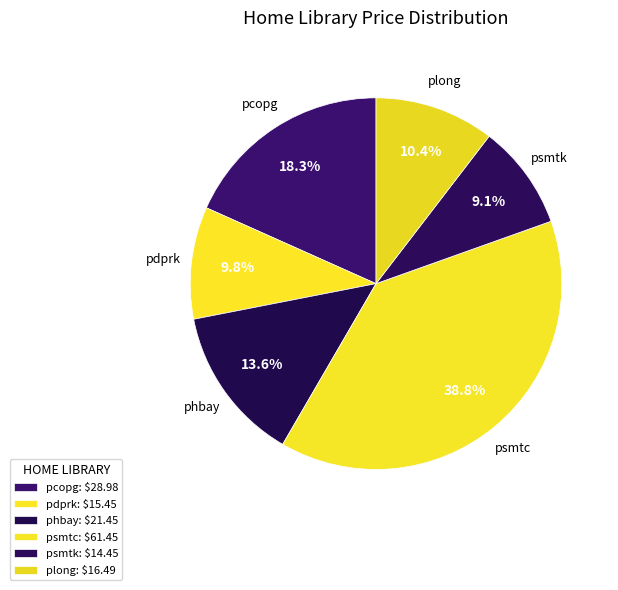

Is plong the majority of the pie?

No